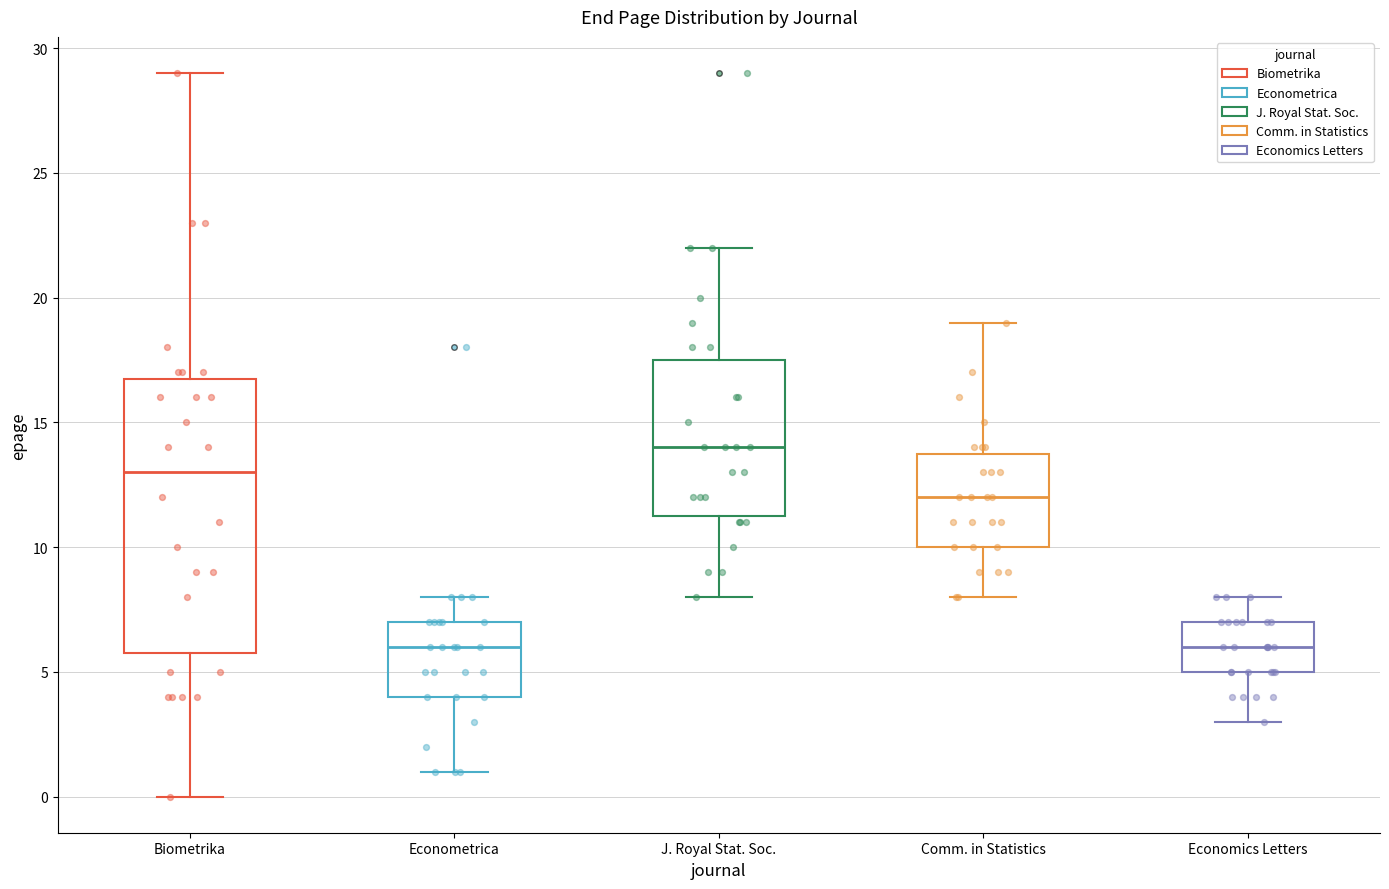

Reading left to right, transcribe this box plot: for each box, give where its median line is, the range the box spans, and where its two whiskers end, as read against the y-axis. The values are not printed on the chart, so give them approximately, as read against the axis.

Biometrika: median 13.0, box 6.0 to 17.0, whiskers 0.0 to 29.0
Econometrica: median 6.0, box 4.0 to 7.0, whiskers 1.0 to 8.0
J. Royal Stat. Soc.: median 14.0, box 11.5 to 17.5, whiskers 8.0 to 22.0
Comm. in Statistics: median 12.0, box 10.0 to 14.0, whiskers 8.0 to 19.0
Economics Letters: median 6.0, box 5.0 to 7.0, whiskers 3.0 to 8.0